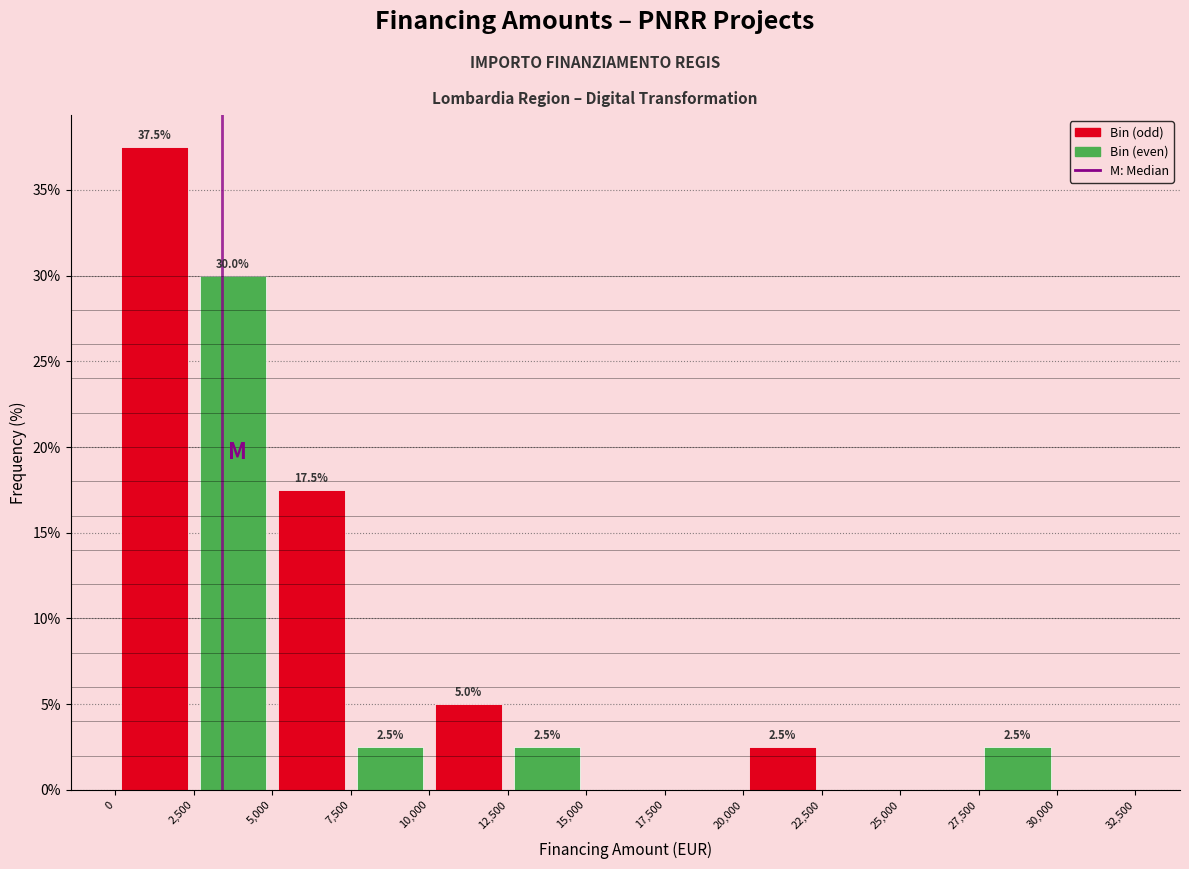

Which range on the x-axis has the tallest bar?

0 to 2,500